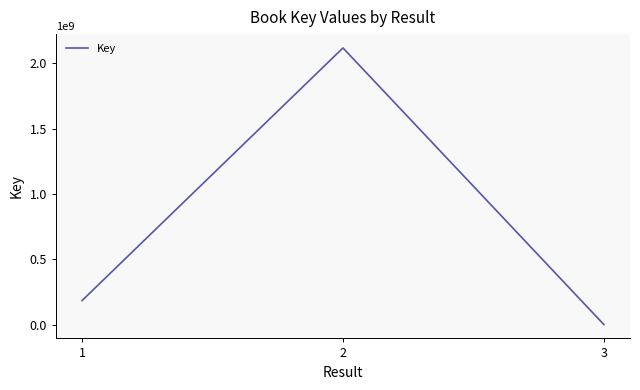

How many distinct data groups are displayed?

1